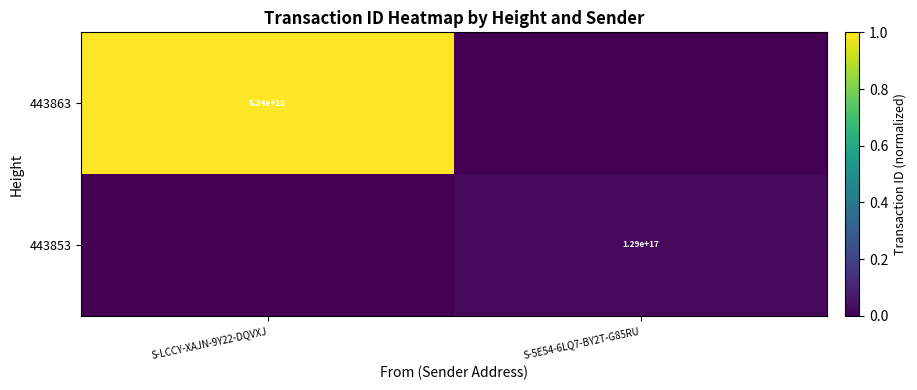

Is it true that 443863 equals 5340000000000000000 at S-LCCY-XAJN-9Y22-DQVXJ?

True